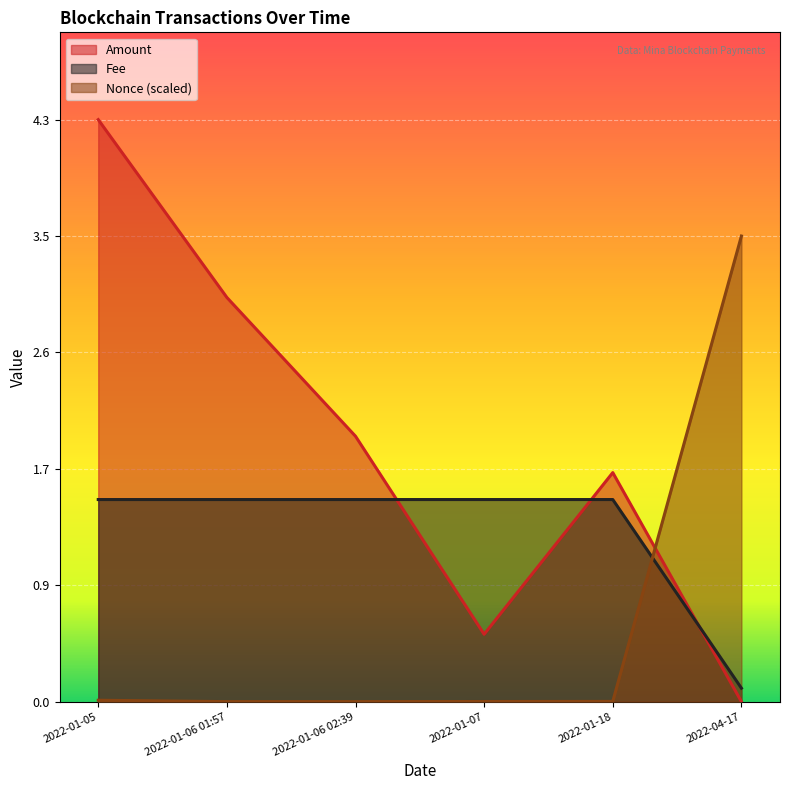

How many lines are shown in the chart?

3